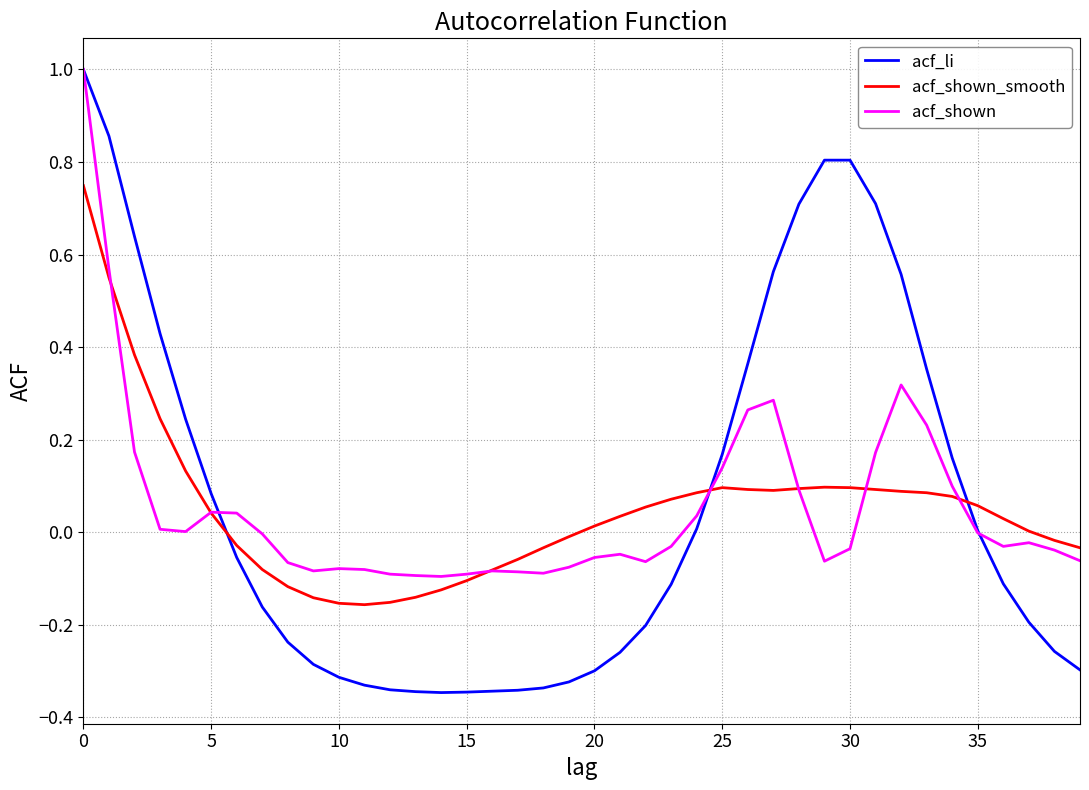

True or false: acf_li and acf_shown_smooth cross at least once.

True